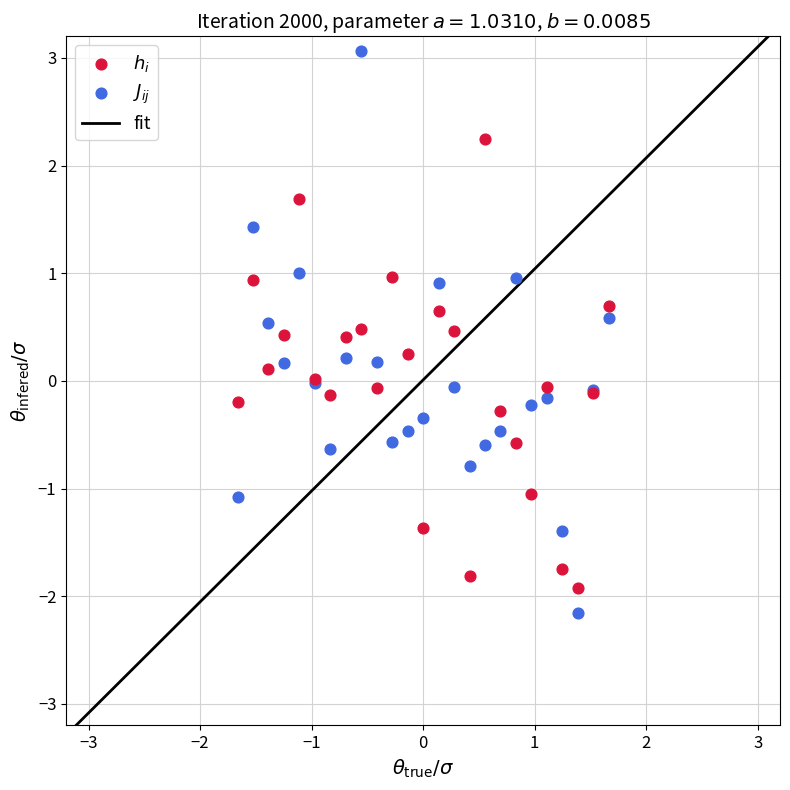

Which series reaches the minimum Y coordinate?

$J_{ij}$